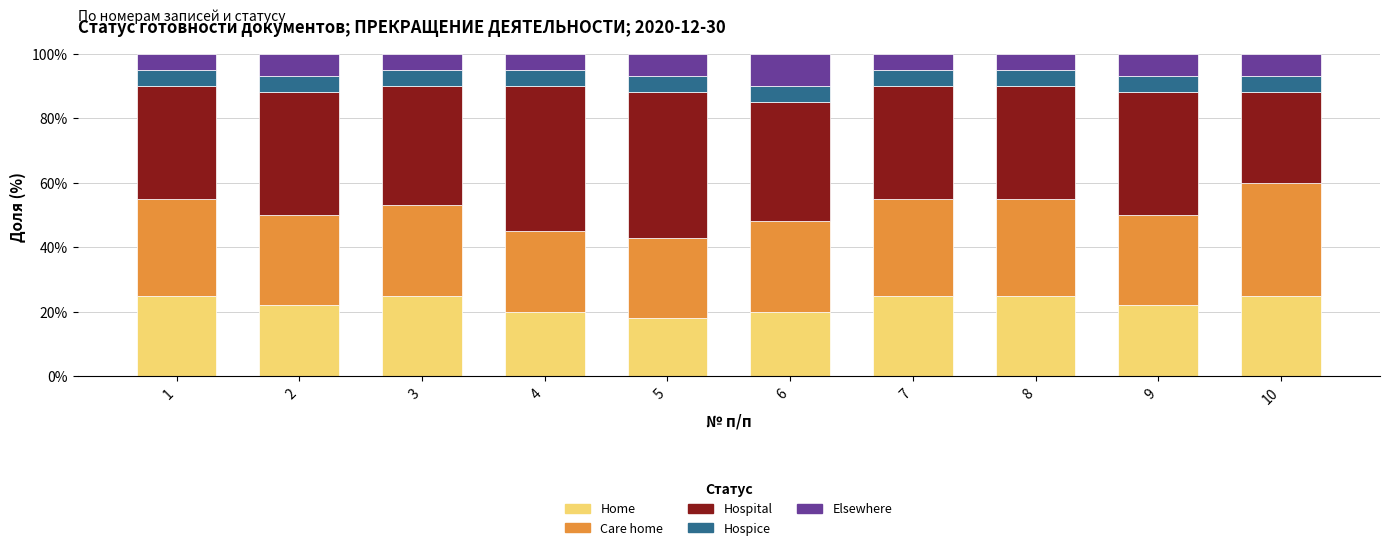

What are all the series names shown in the legend?

Home, Care home, Hospital, Hospice, Elsewhere